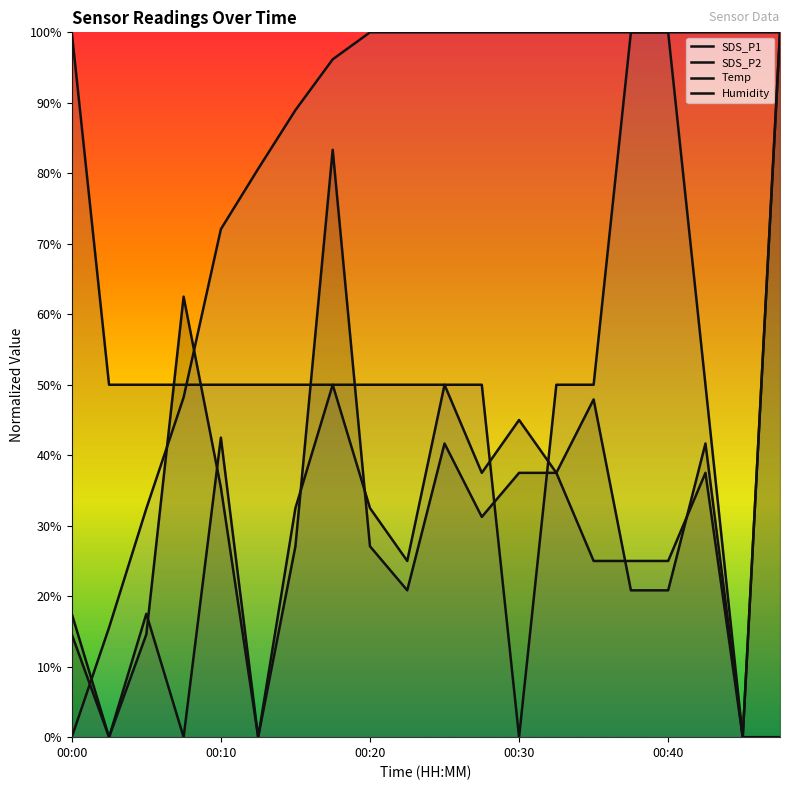

How many data points in SDS_P2 are less than 32?

10